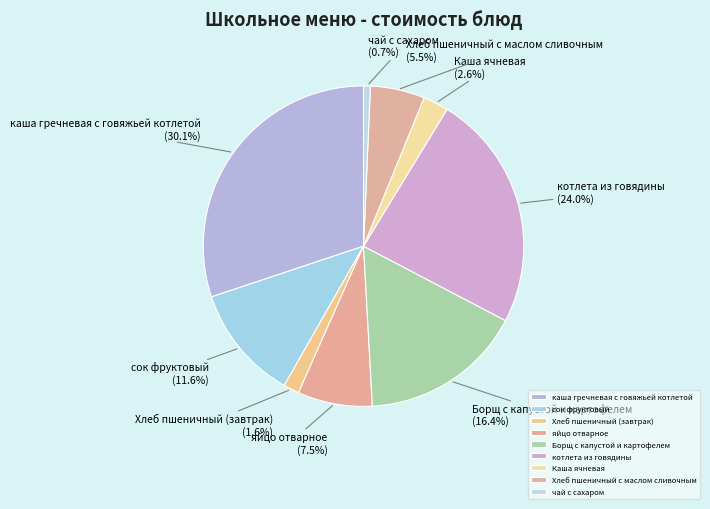

What percentage is the Хлеб пшеничный (завтрак) slice, to the nearest percent?

2%